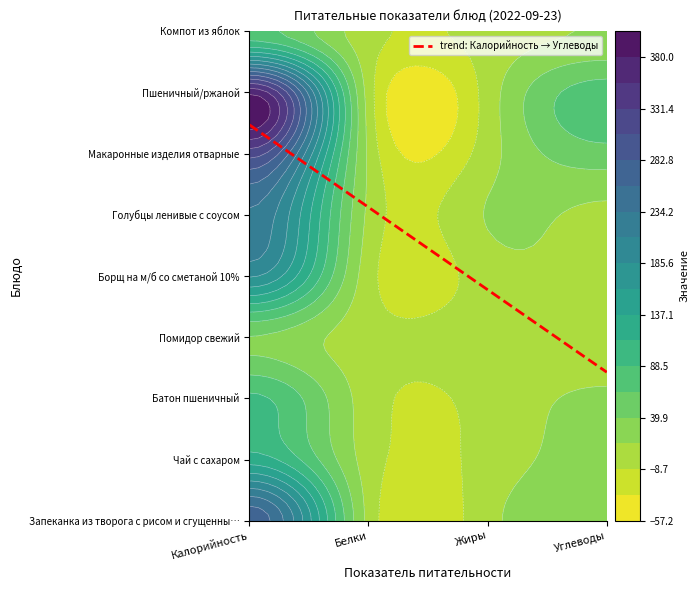

At which label does Запеканка из творога с рисом и сгущенны… first exceed 31?

Калорийность